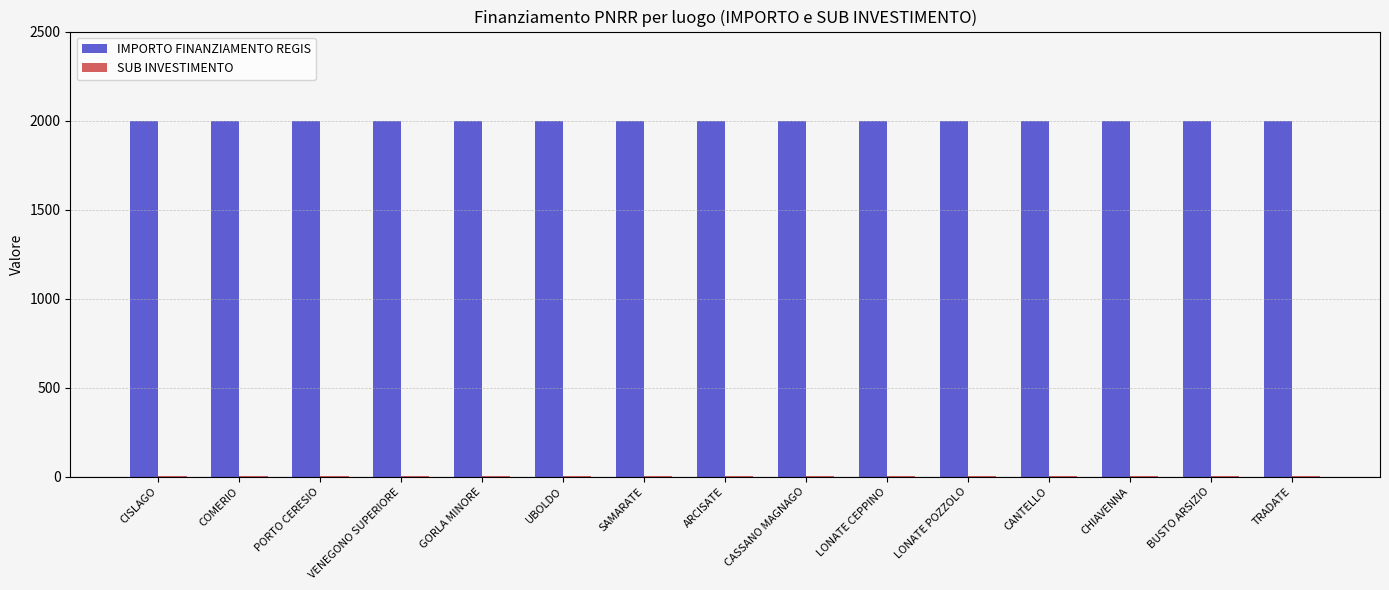

Is it true that IMPORTO FINANZIAMENTO REGIS equals 2000.0 at GORLA MINORE?

True